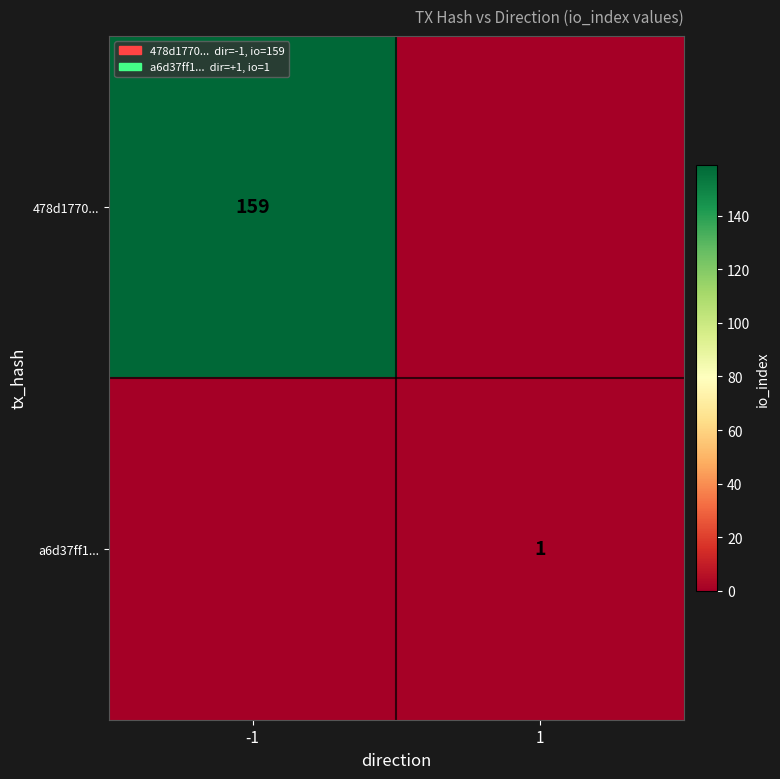

True or false: 478d1770... has a value of 159 at -1.

True